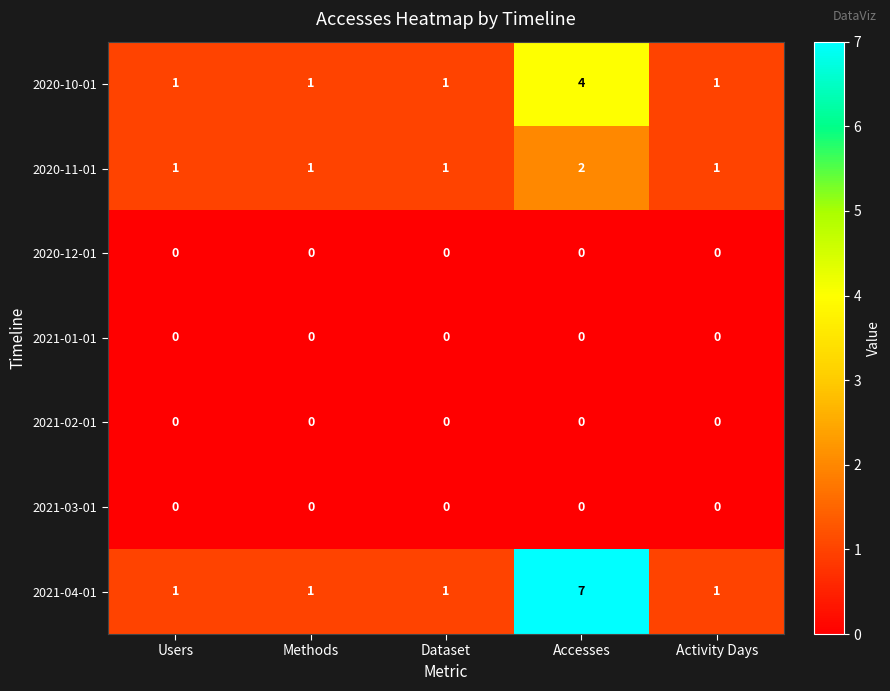

At which label does 2020-11-01 reach its peak?

Accesses